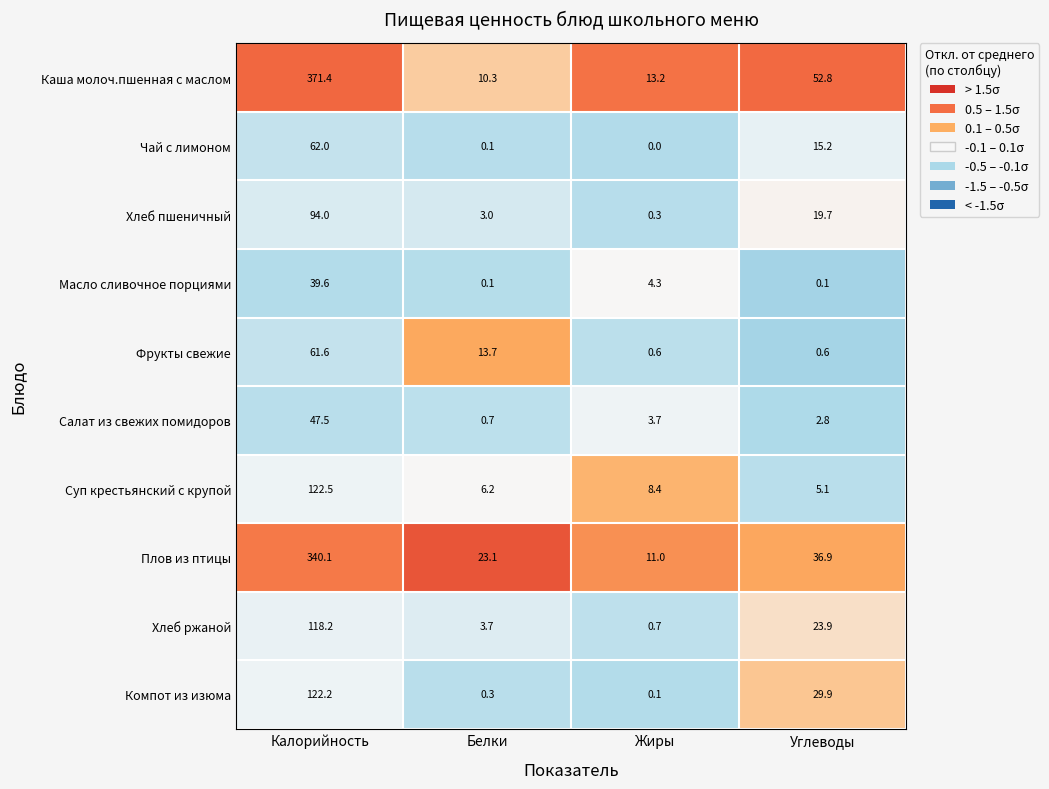

At which category is the sum across all series the highest?

Калорийность